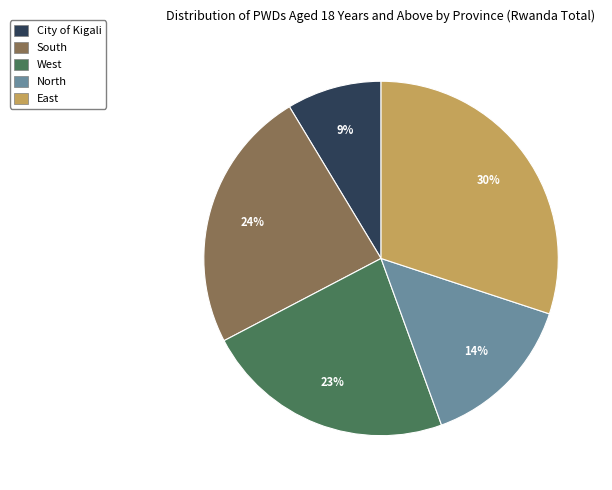

What is the smallest slice in the pie chart?

City of Kigali